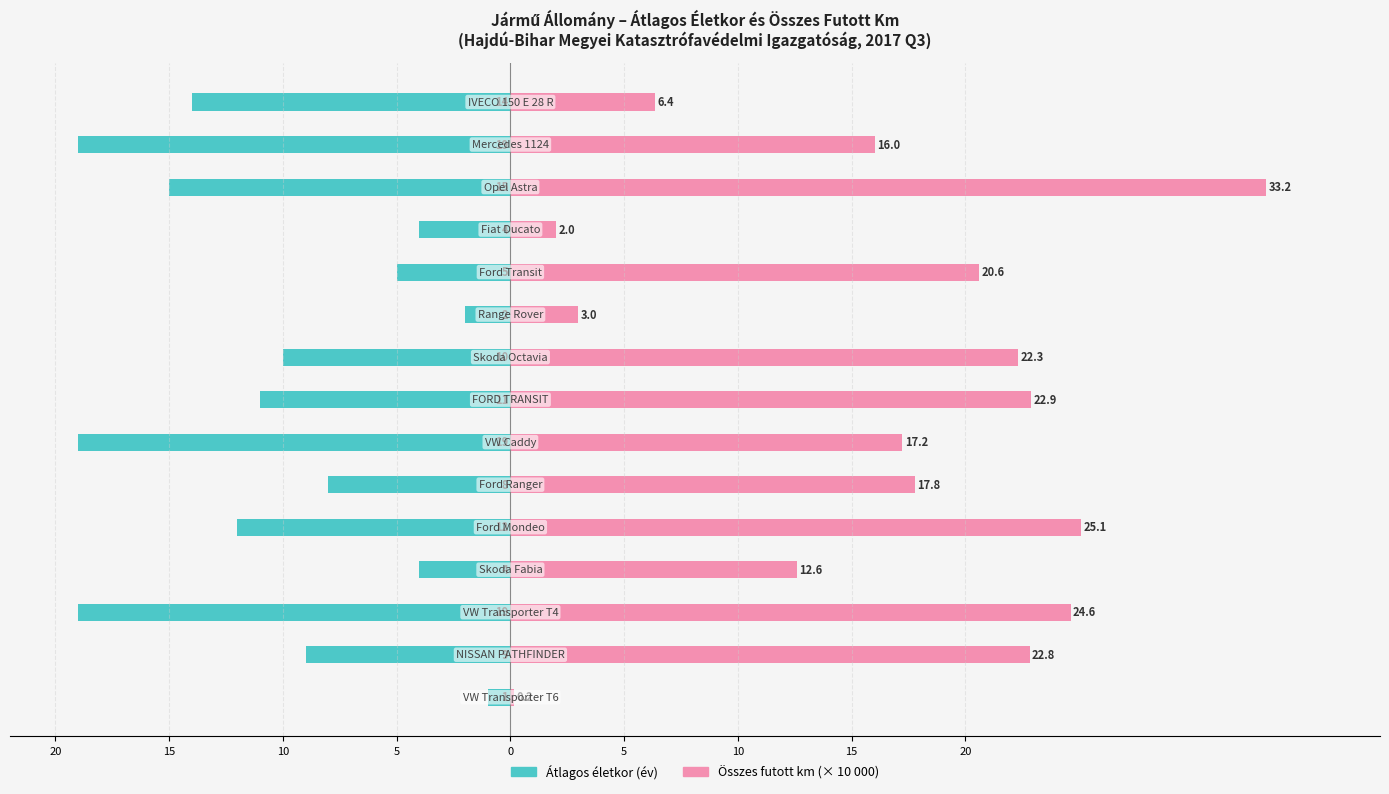

Which series changed the most between 20 and 14?

Átlagos életkor (év)